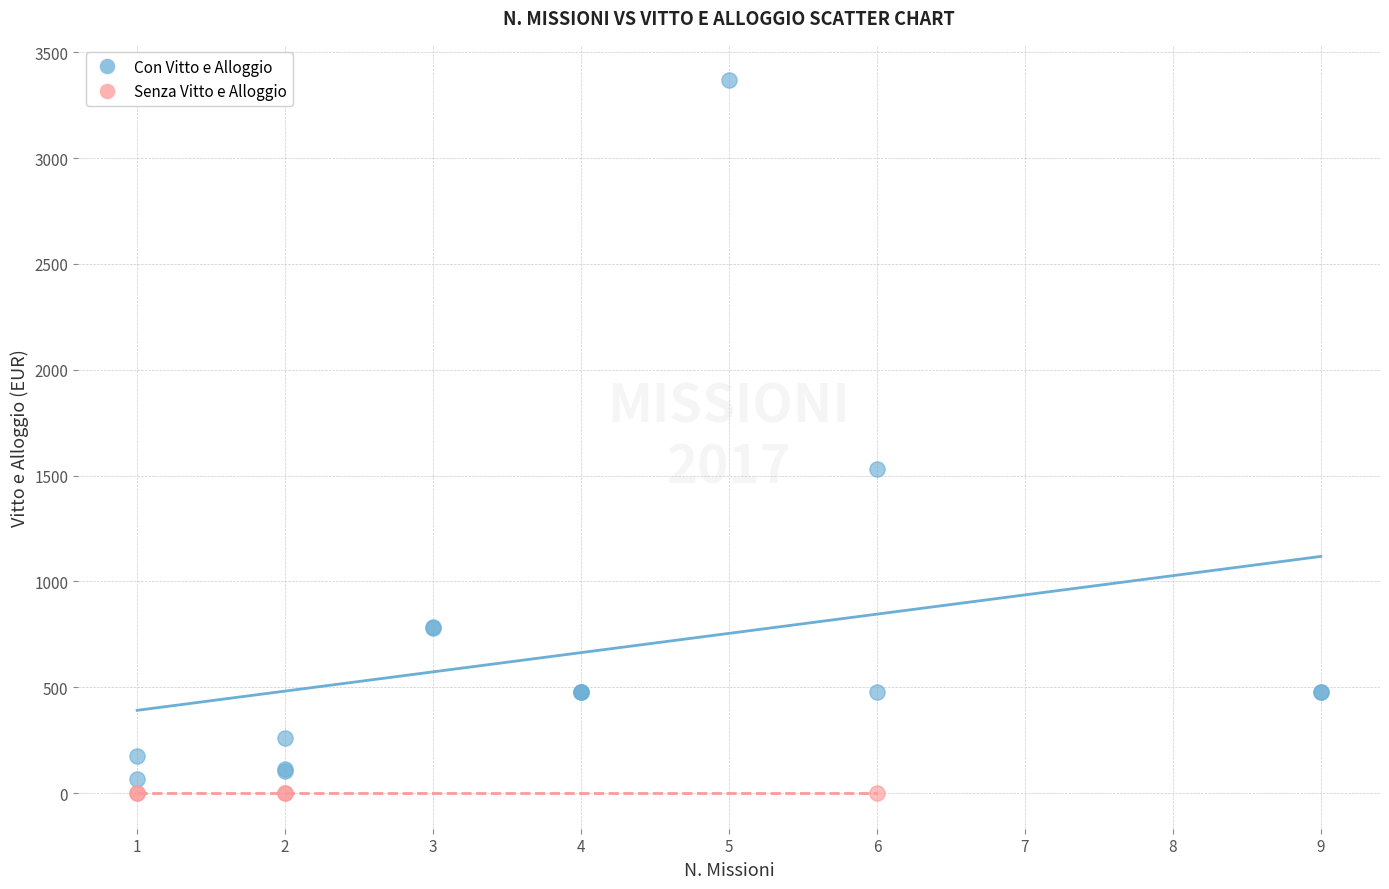

Which series contains the highest Y value?

Con Vitto e Alloggio